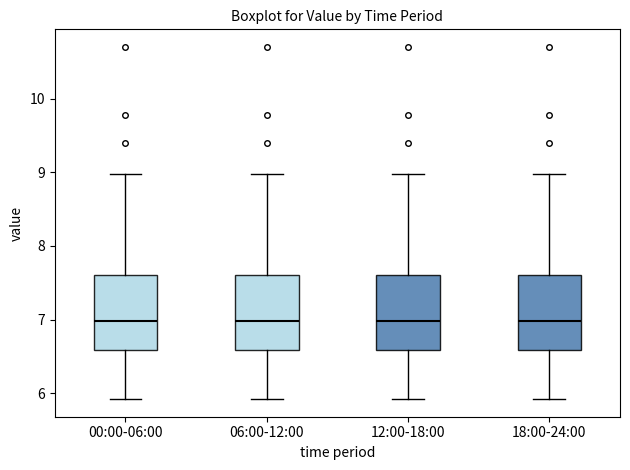

Where does the lower whisker of the box for 00:00-06:00 end on the y-axis? The values are not printed on the chart, so give them approximately, as read against the axis.

5.9